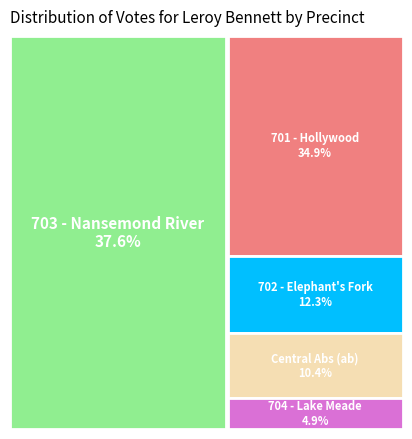

Which category has the biggest portion of the pie?

703 - Nansemond River